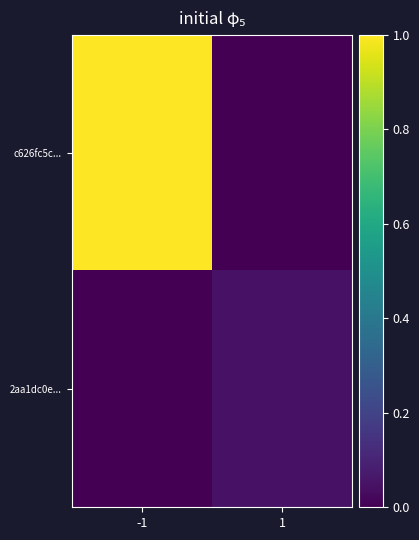

List the series in order of their overall mean, lowest first.

2aa1dc0e..., c626fc5c...